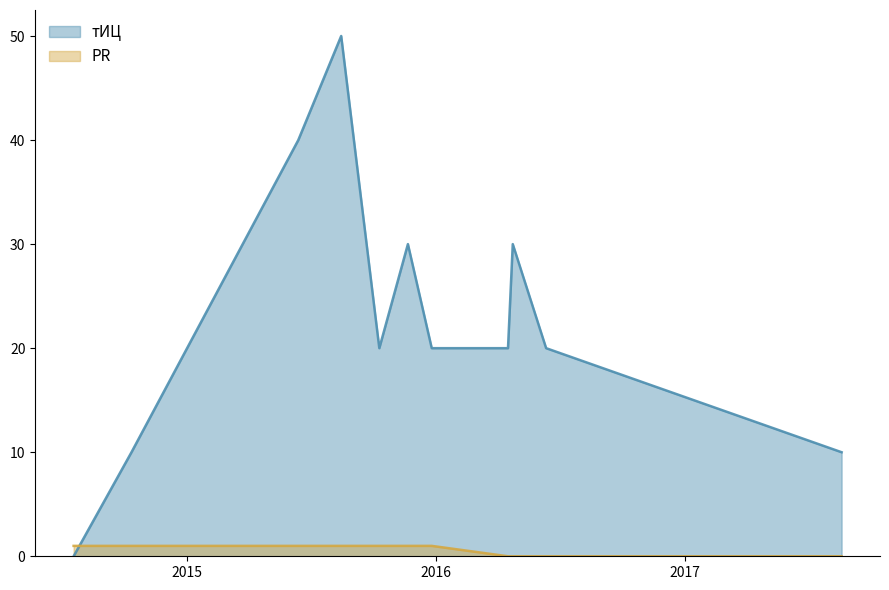

What is the sum of all PR values?

7